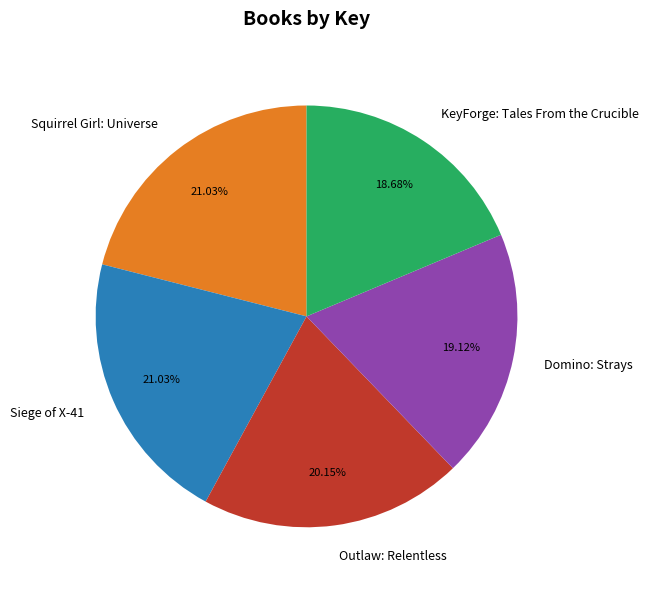

To the nearest percent, what percentage of the pie is Squirrel Girl: Universe?

21%